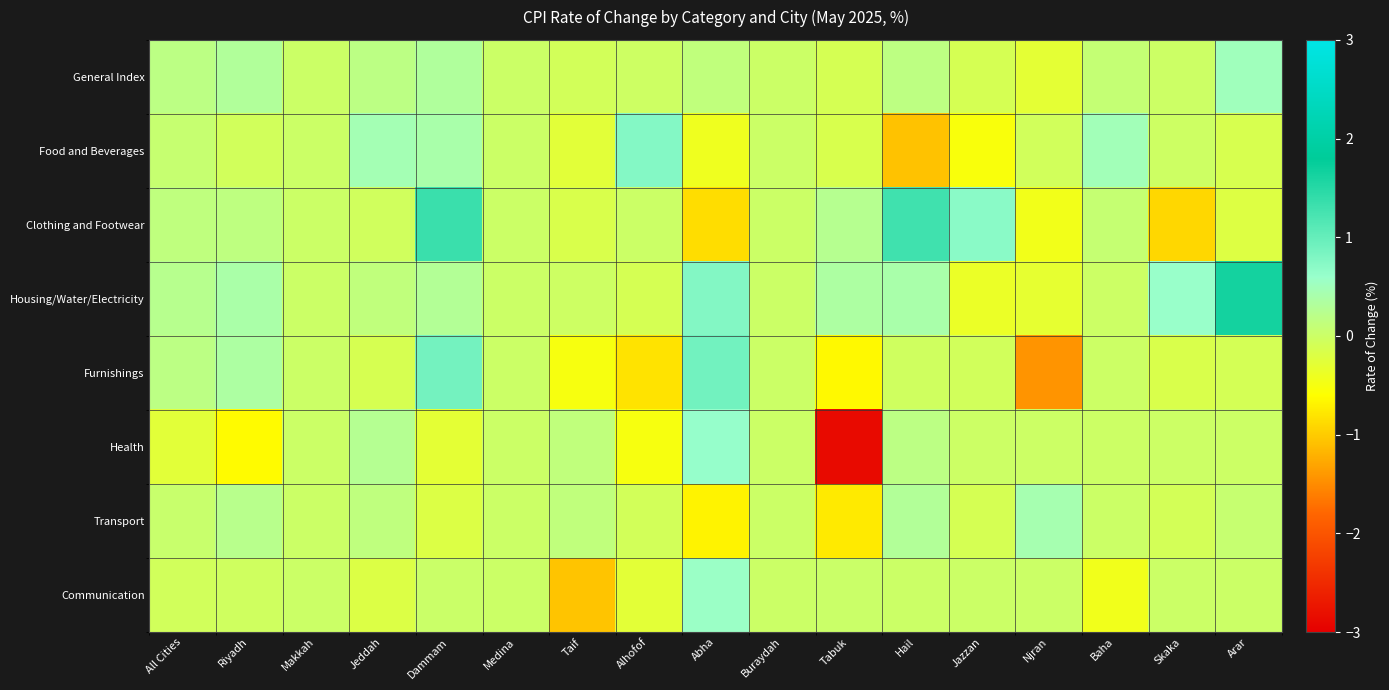

Between Alhofof and Baha, which series saw the biggest shift?

Furnishings